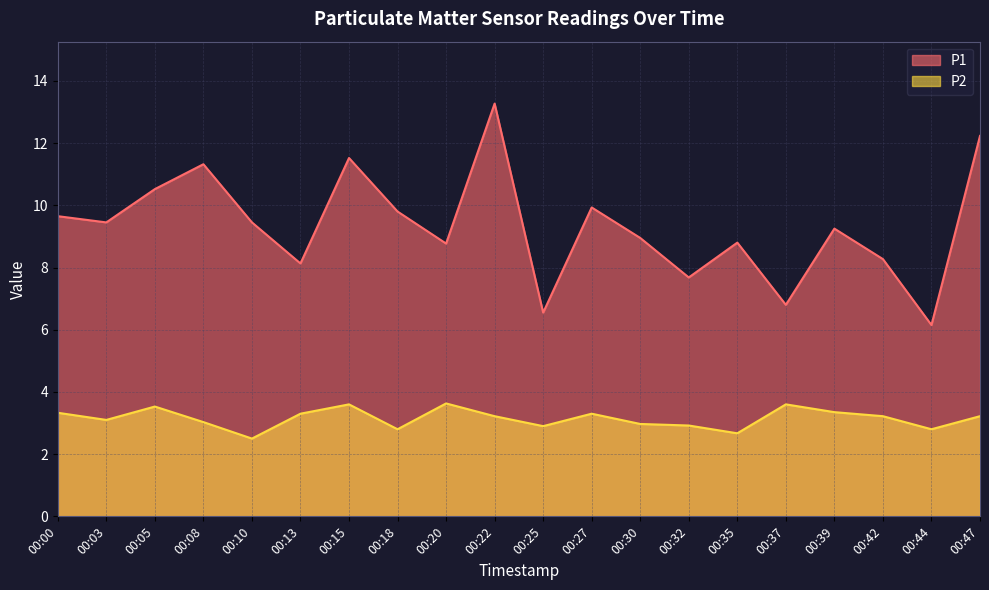

Which category has the lowest value in the P1 series?

00:44